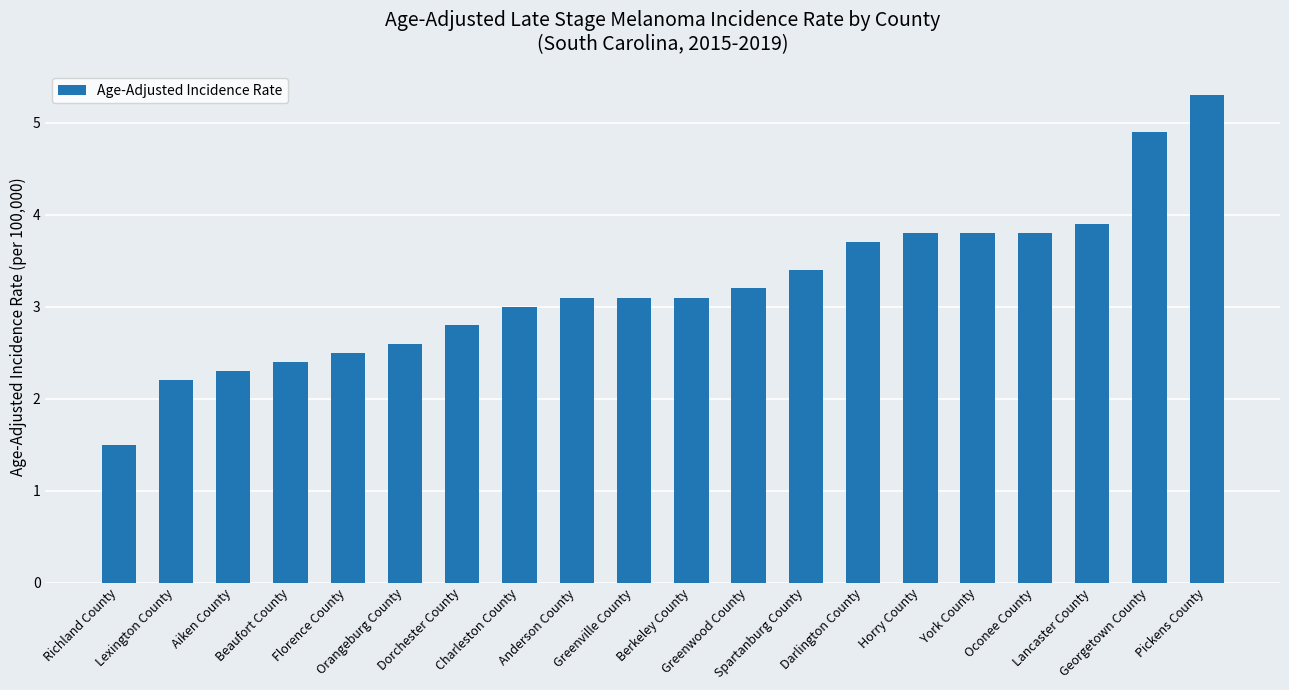

How many categories are shown in the chart?

20